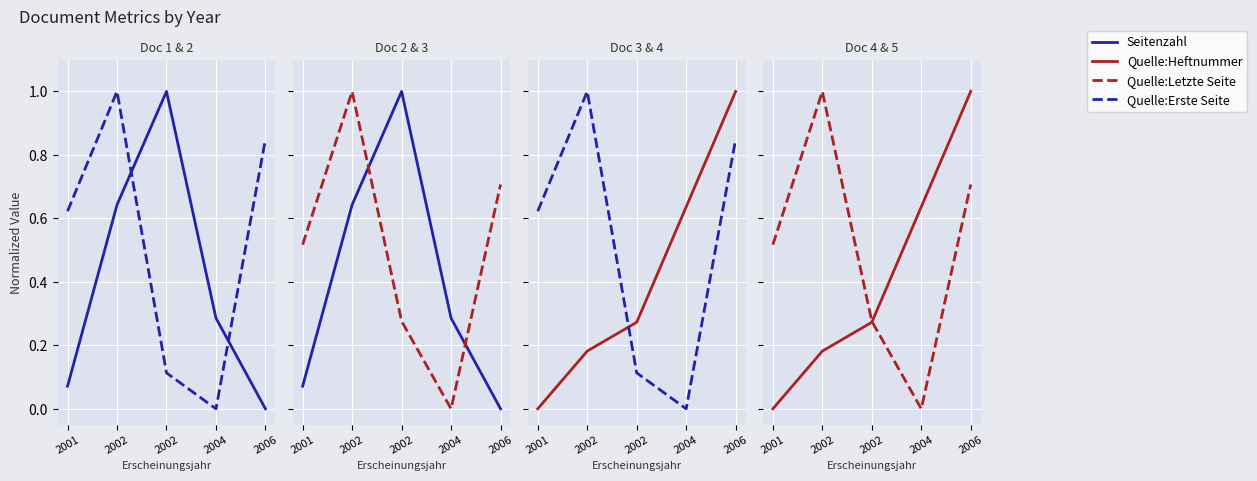

Between 2002 and 2006, which is larger?

2002